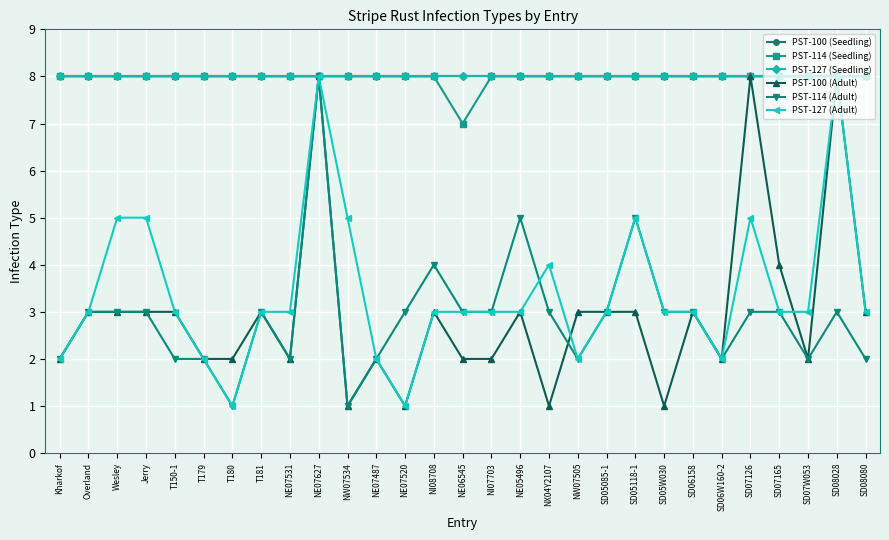

Which series has the widest spread of values?

PST-100 (Adult)